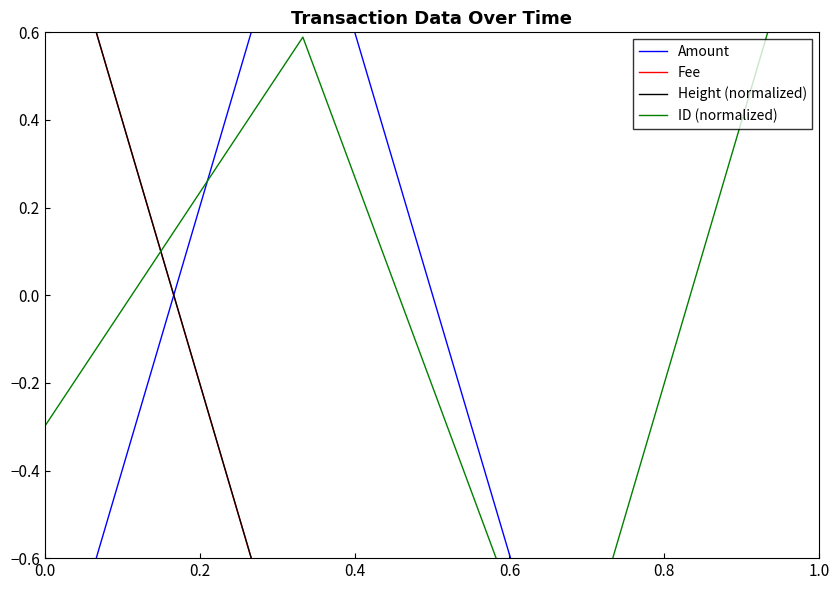

Reading right to left, extract all data points from this chart.

Amount: -1.0	-1.0	1.0	-1.0
Fee: -1.0	-1.0	-1.0	1.0
Height (normalized): -1.0	-1.0	-1.0	1.0
ID (normalized): 1.0	-1.0	0.6	-0.3